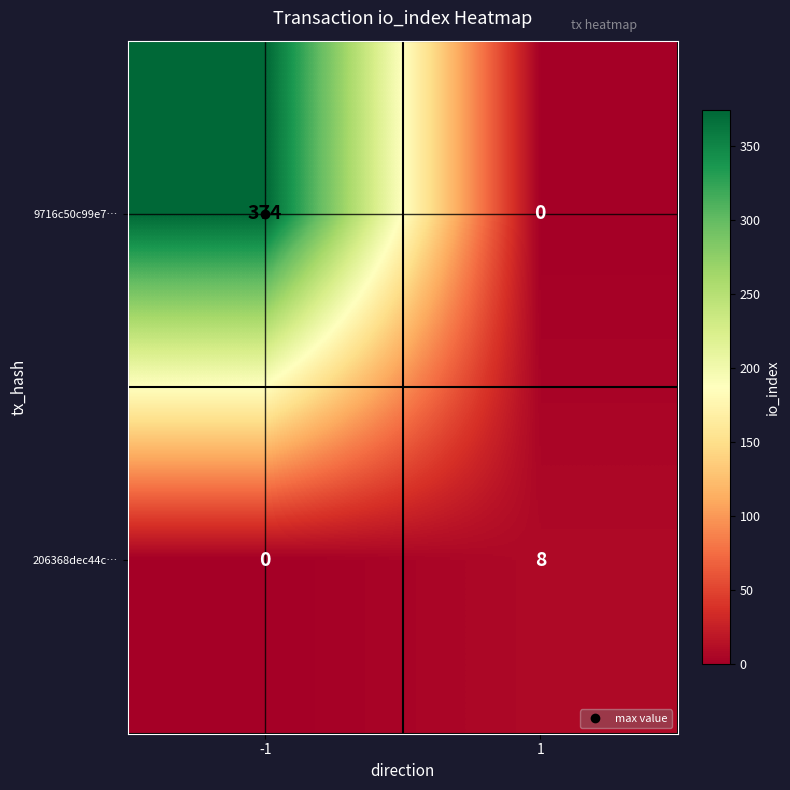

What is the total value across all series at -1?

374